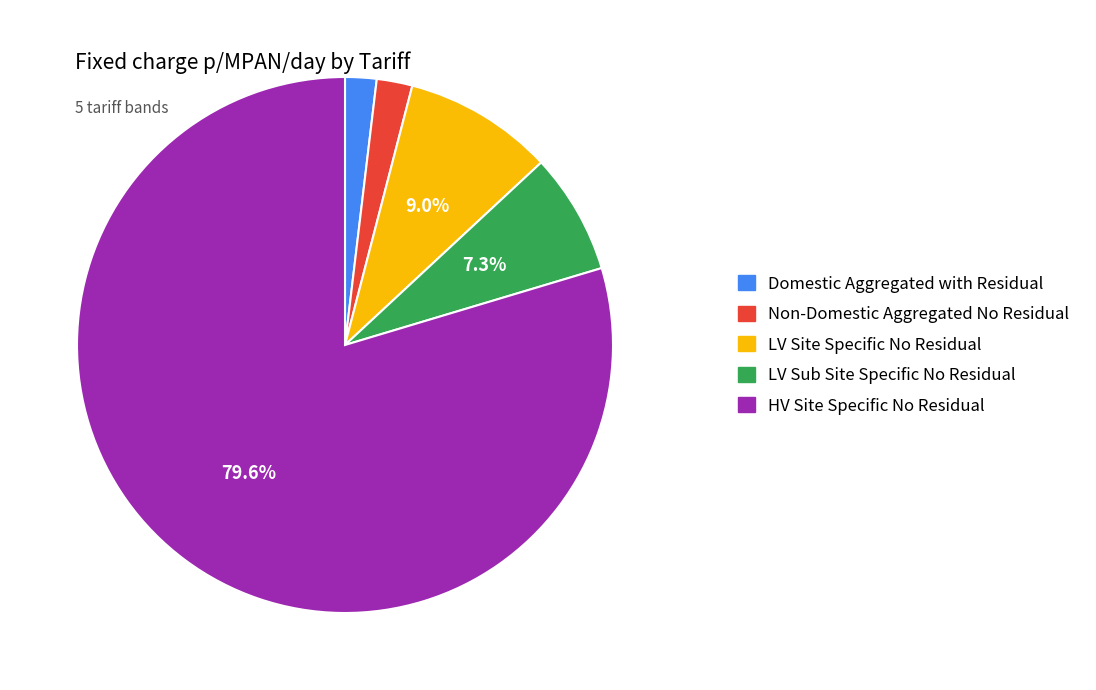

Which category has the biggest portion of the pie?

HV Site Specific No Residual